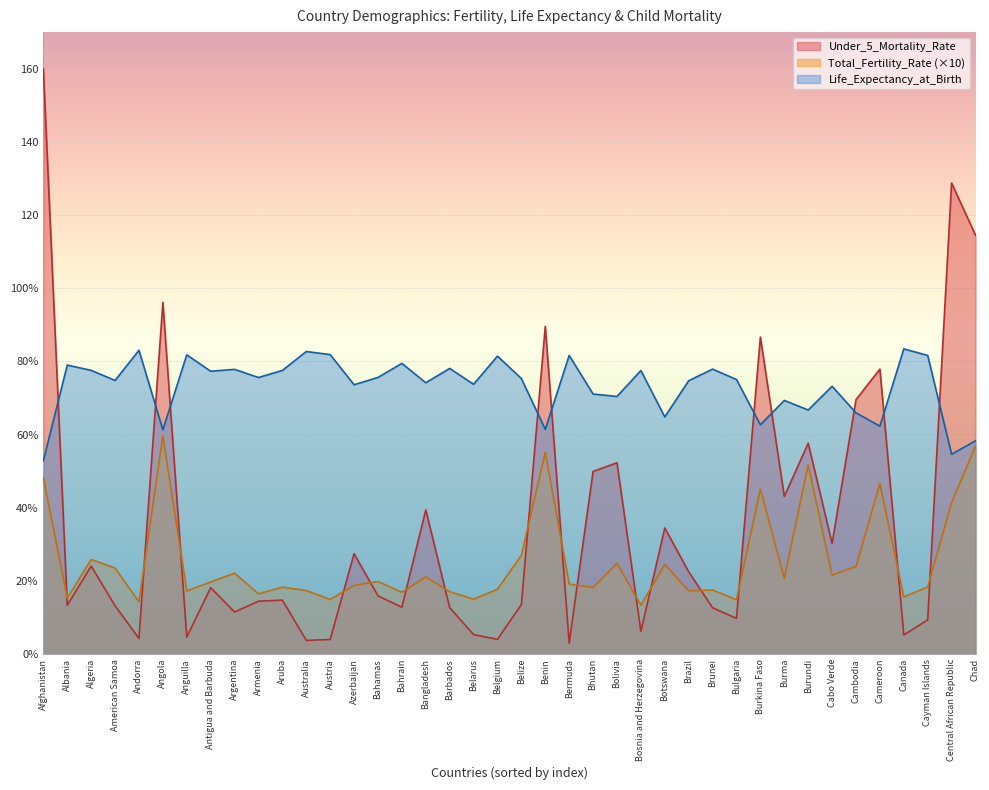

Which category has the highest value across all series?

Afghanistan